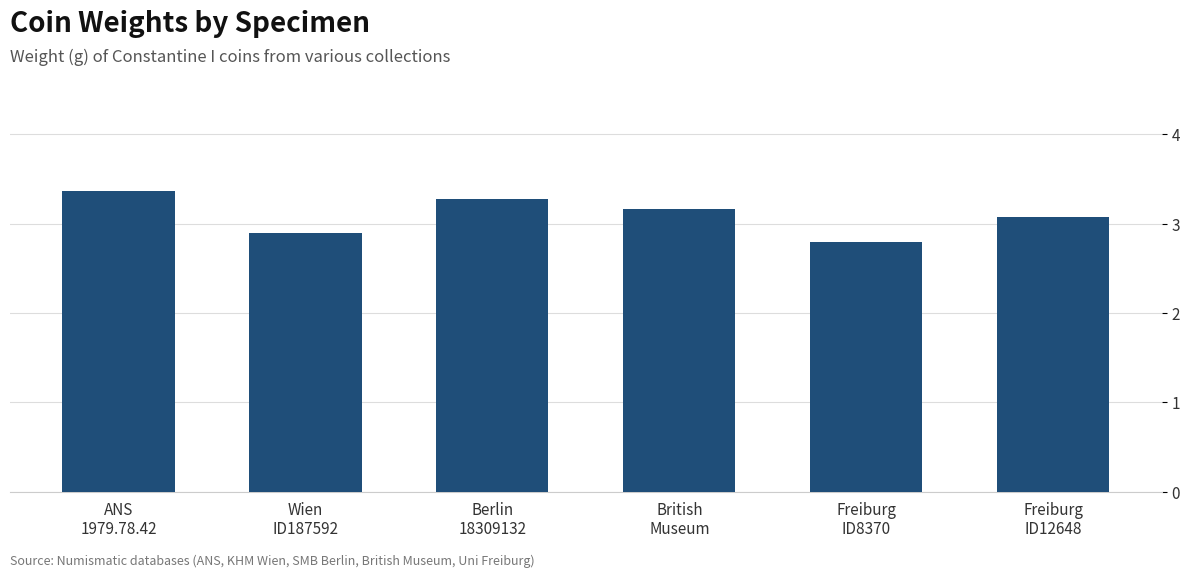

What is the change in value from Wien
ID187592 to British
Museum?

+0.3